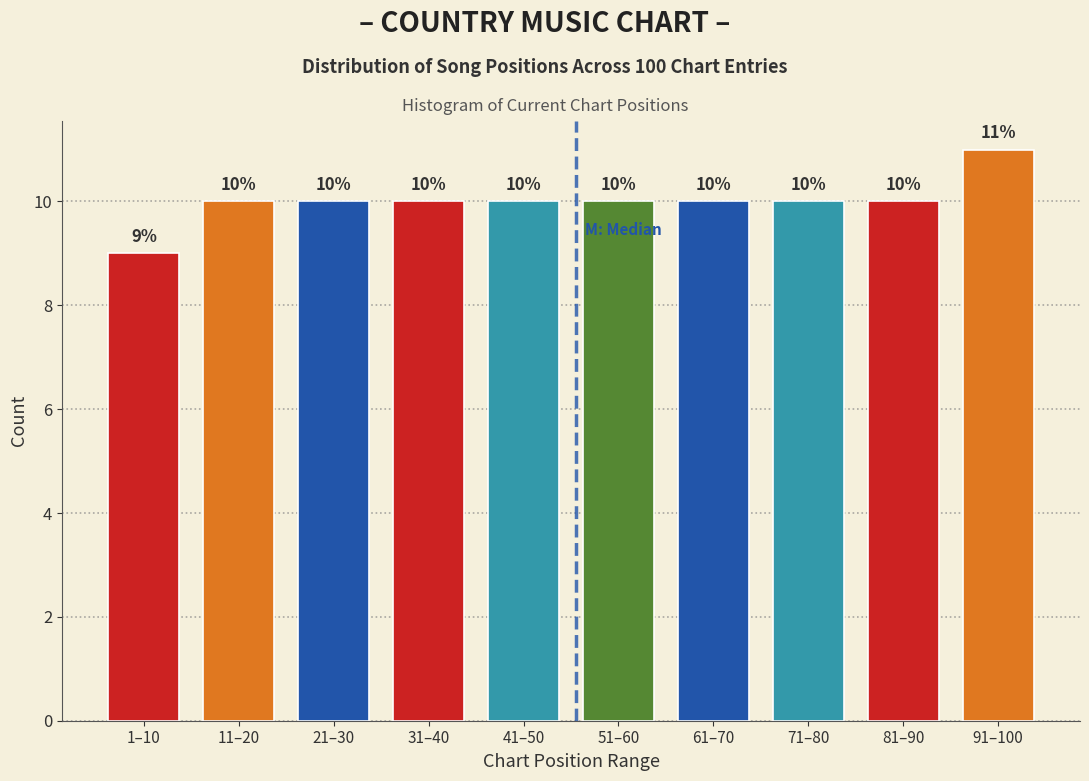

Reading right to left, extract all data points from this chart.

91–100=11	81–90=10	71–80=10	61–70=10	51–60=10	41–50=10	31–40=10	21–30=10	11–20=10	1–10=9